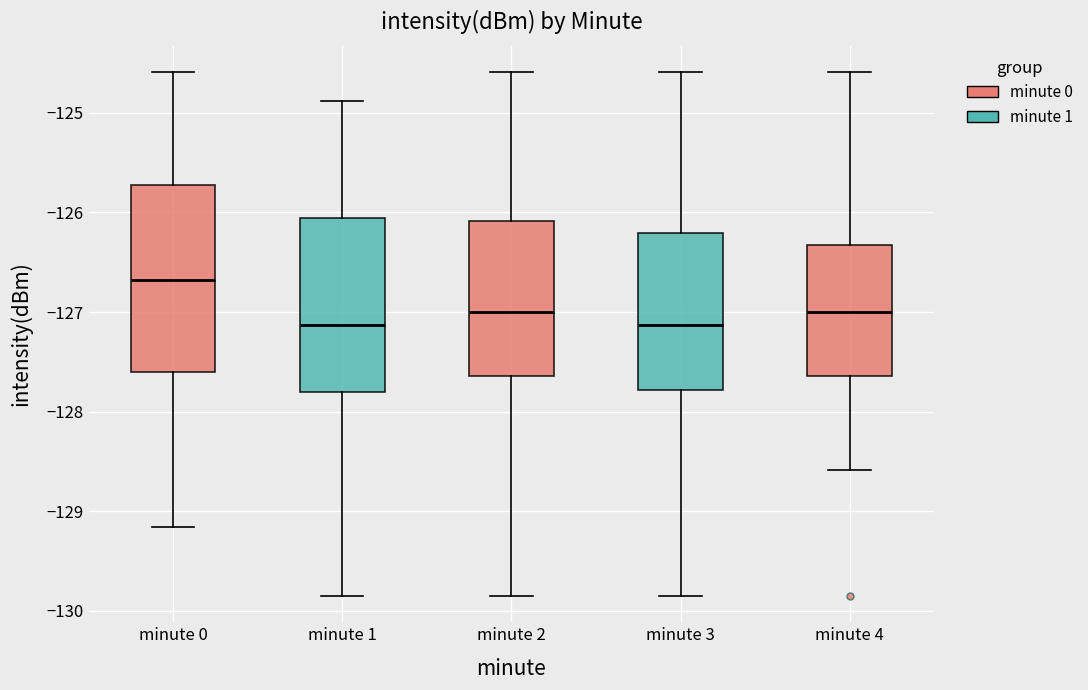

Where is the lower edge of the box for minute 3 on the y-axis? The values are not printed on the chart, so give them approximately, as read against the axis.

-127.8